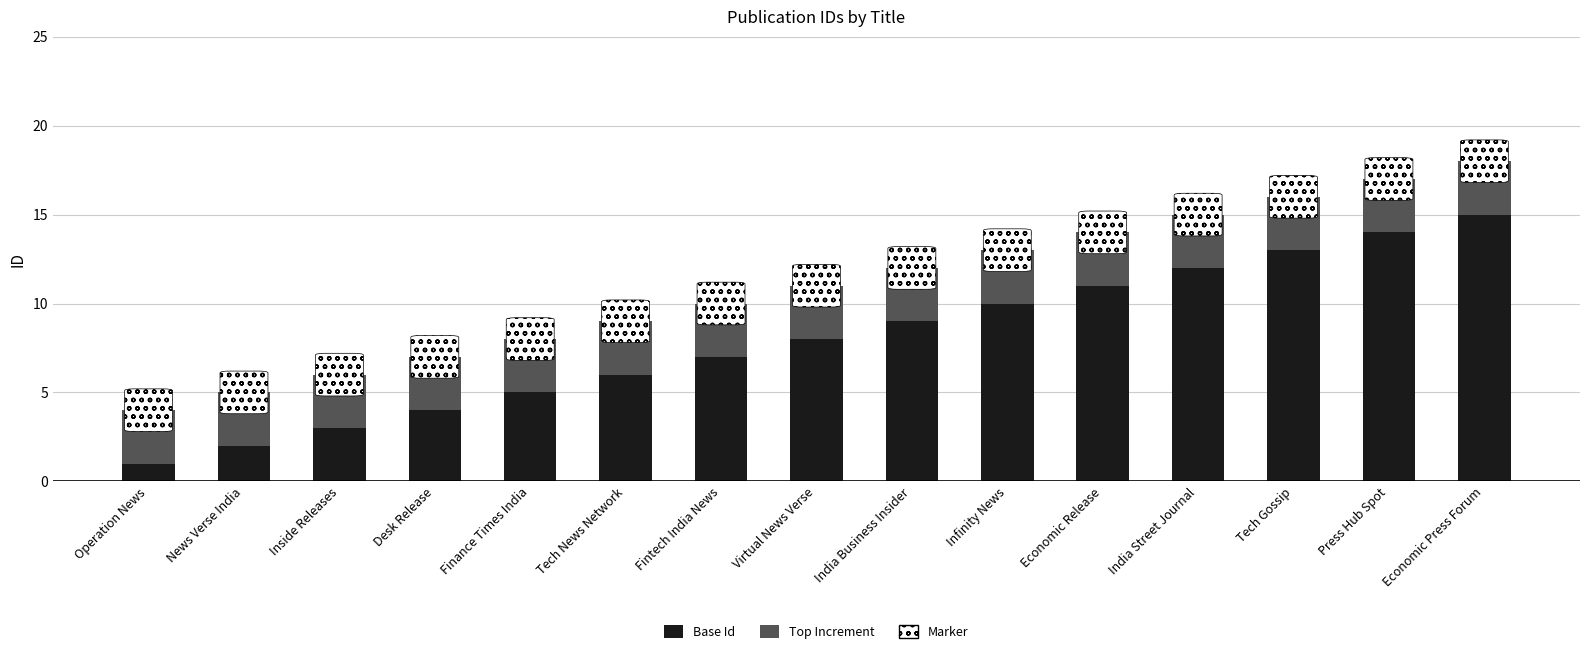

True or false: Base Id has a value of 5 at Finance Times India.

True